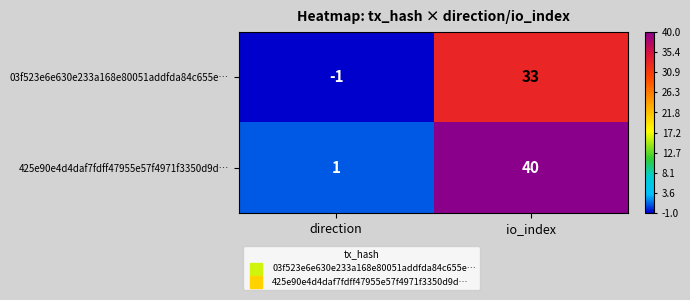

Which category has the lowest value across all series?

direction